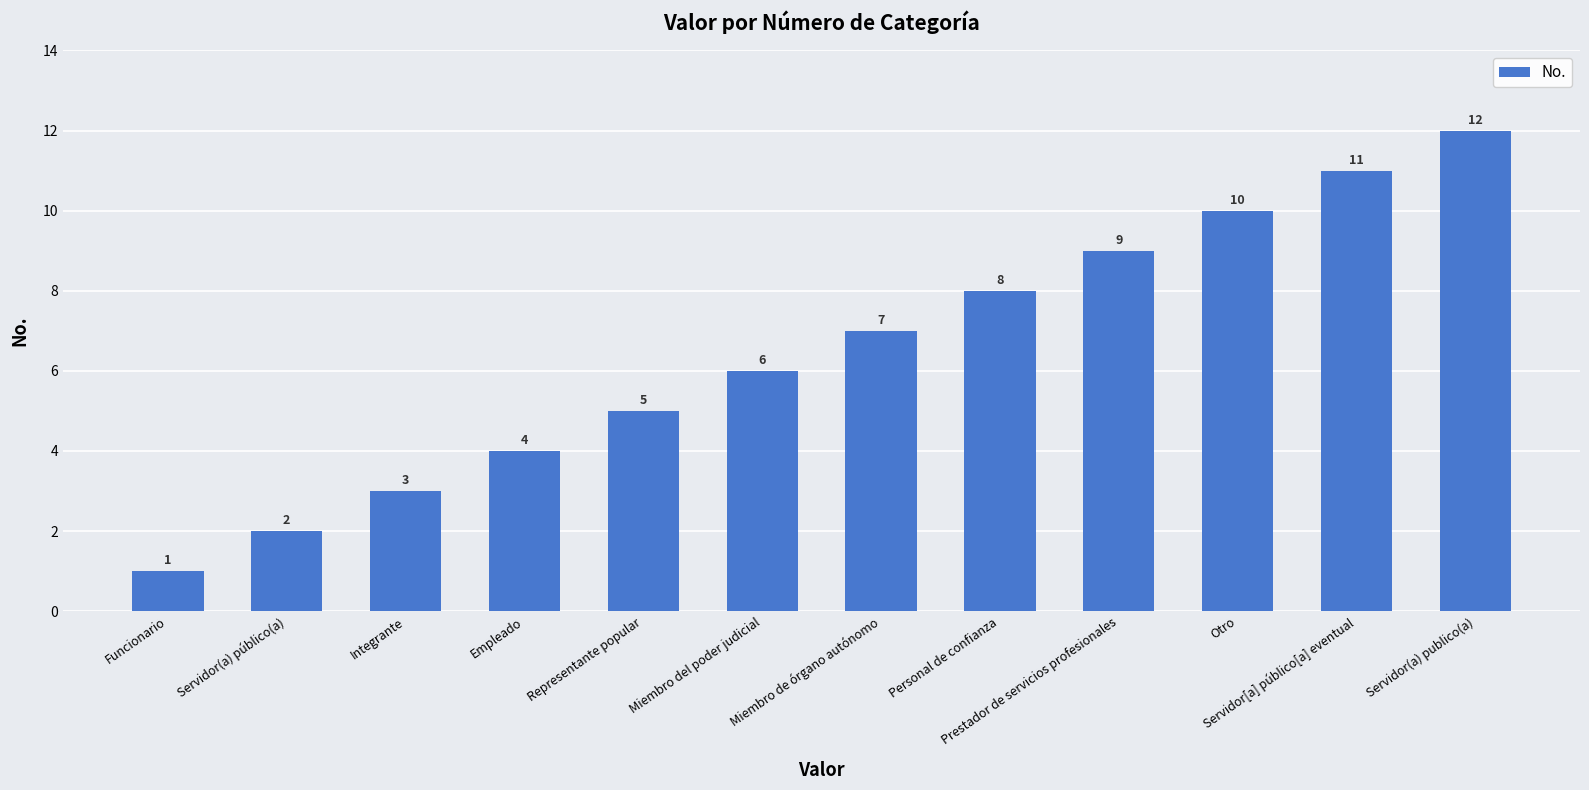

What position from the right is Prestador de servicios profesionales?

4